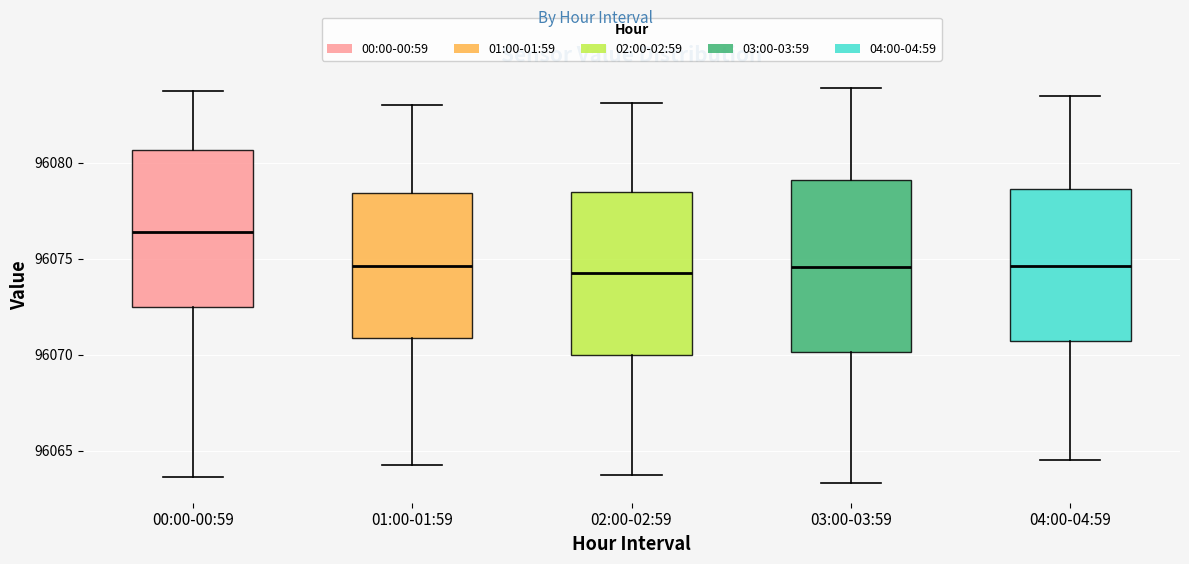

Reading left to right, transcribe this box plot: for each box, give where its median line is, the range the box spans, and where its two whiskers end, as read against the y-axis. The values are not printed on the chart, so give them approximately, as read against the axis.

00:00-00:59: median 96076.5, box 96072.5 to 96080.5, whiskers 96063.5 to 96083.5
01:00-01:59: median 96074.5, box 96071.0 to 96078.5, whiskers 96064.0 to 96083.0
02:00-02:59: median 96074.0, box 96070.0 to 96078.5, whiskers 96064.0 to 96083.0
03:00-03:59: median 96074.5, box 96070.0 to 96079.0, whiskers 96063.5 to 96084.0
04:00-04:59: median 96074.5, box 96070.5 to 96078.5, whiskers 96064.5 to 96083.5